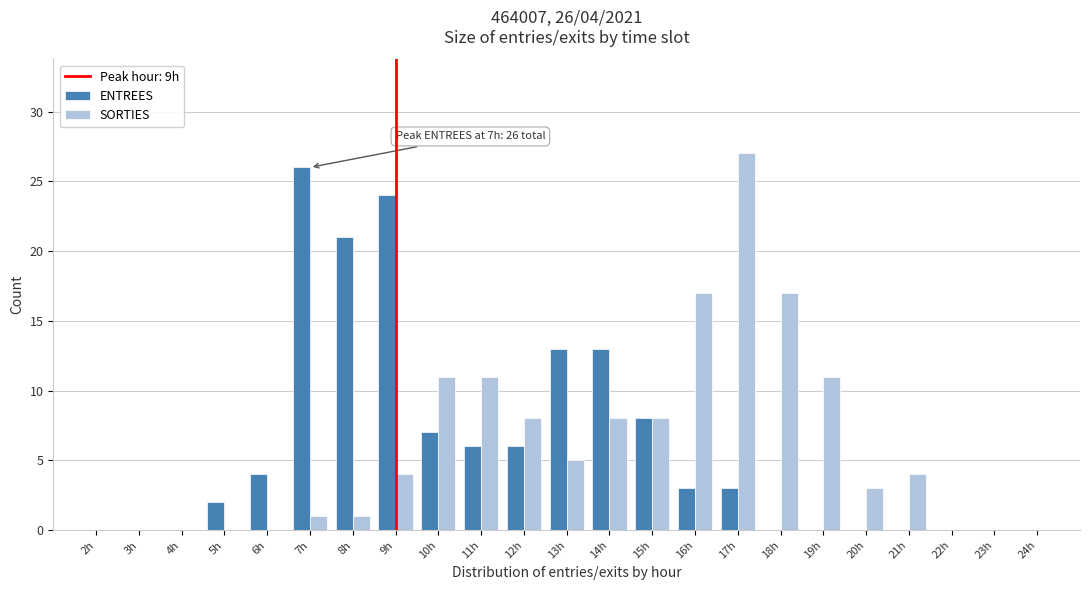

The SORTIES series shows 11 at 10h. True or false?

True